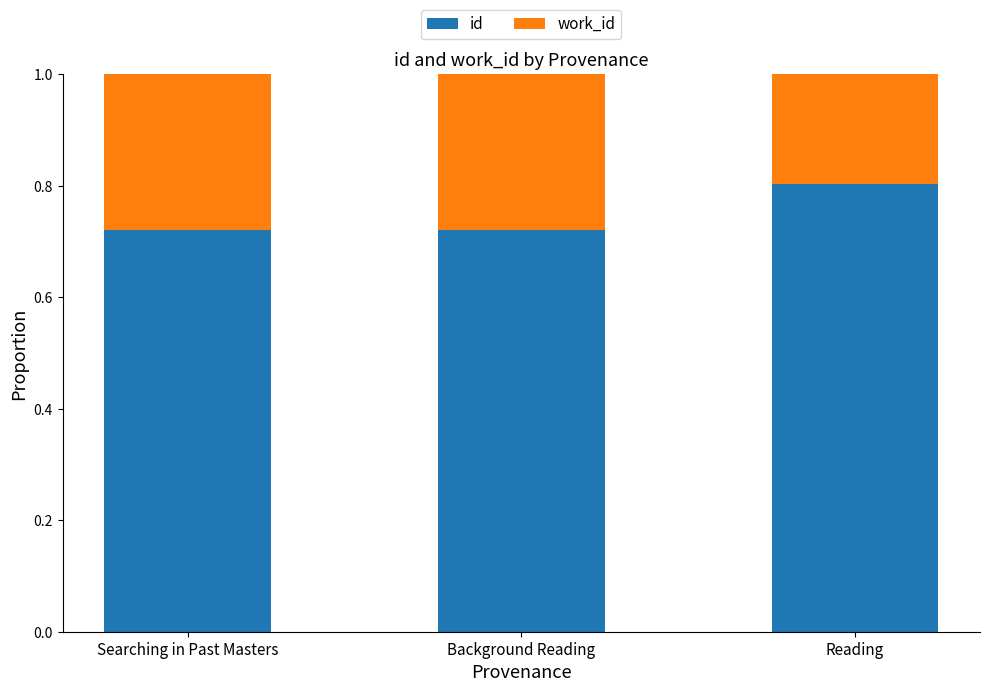

True or false: id has a value of 0.2 at Searching in Past Masters.

False